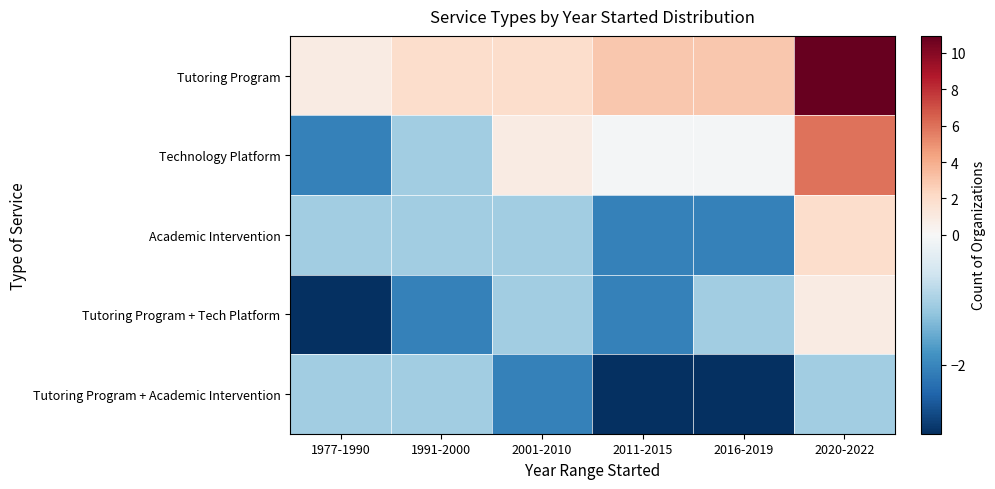

List the series in order of their peak value, highest first.

Tutoring Program, Technology Platform, Academic Intervention, Tutoring Program + Tech Platform, Tutoring Program + Academic Intervention